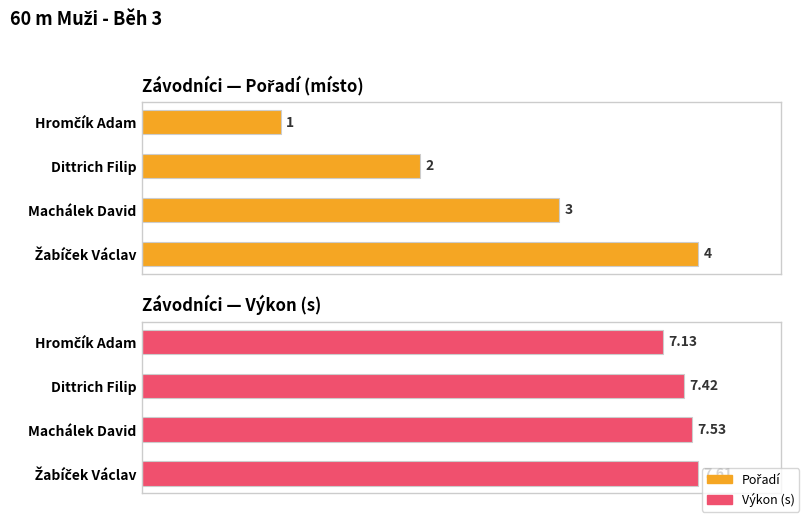

What is the smallest value displayed?

1.0